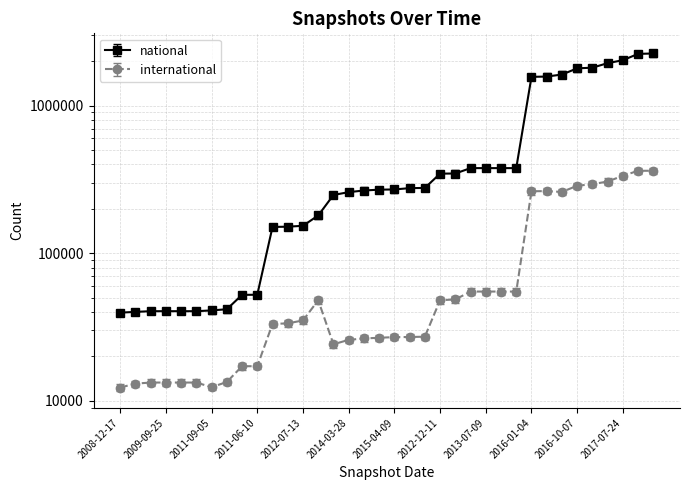

What are all the series names shown in the legend?

national, international